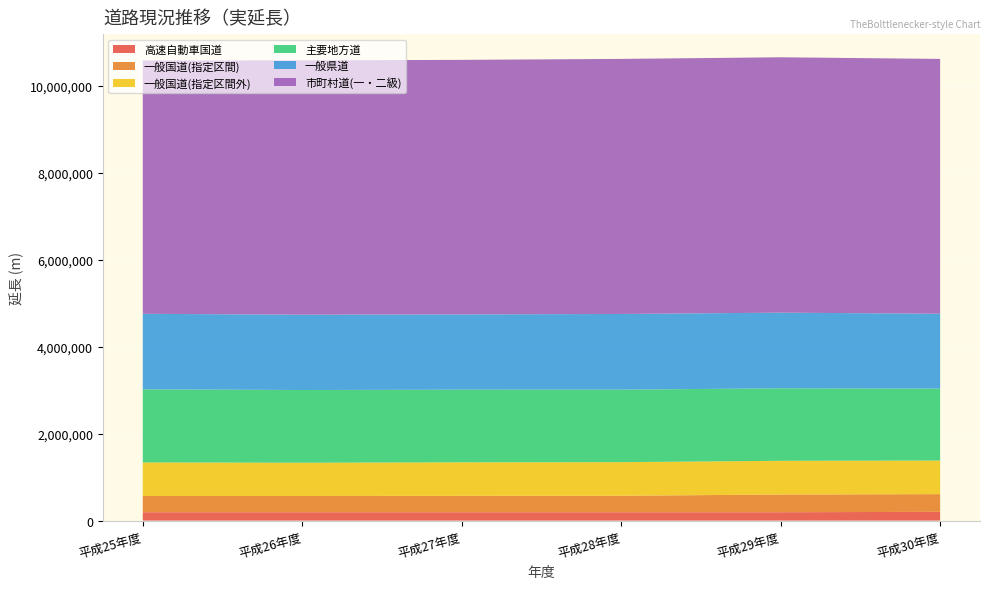

Reading left to right, extract all data points from this chart.

高速自動車国道: 192673	192673	192673	192673	192673	201509
一般国道(指定区間): 374199	374199	377100	378940	407517	407517
一般国道(指定区間外): 772073	764597	771699	772930	775813	773069
主要地方道: 1681603	1673131	1670591	1668517	1668064	1654373
一般県道: 1737786	1732960	1732425	1741415	1740646	1723022
市町村道(一・二級): 5829300	5851418	5856523	5868779	5876098	5863742